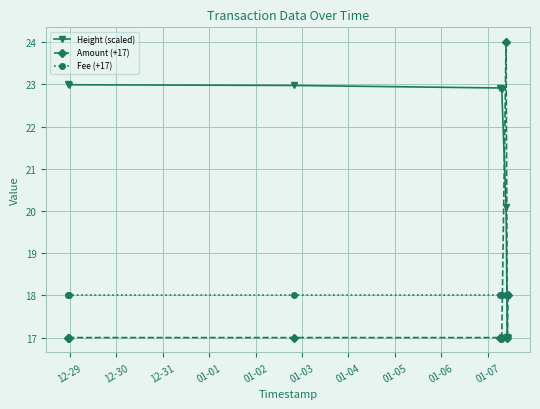

Which series has the widest spread of values?

Amount (+17)